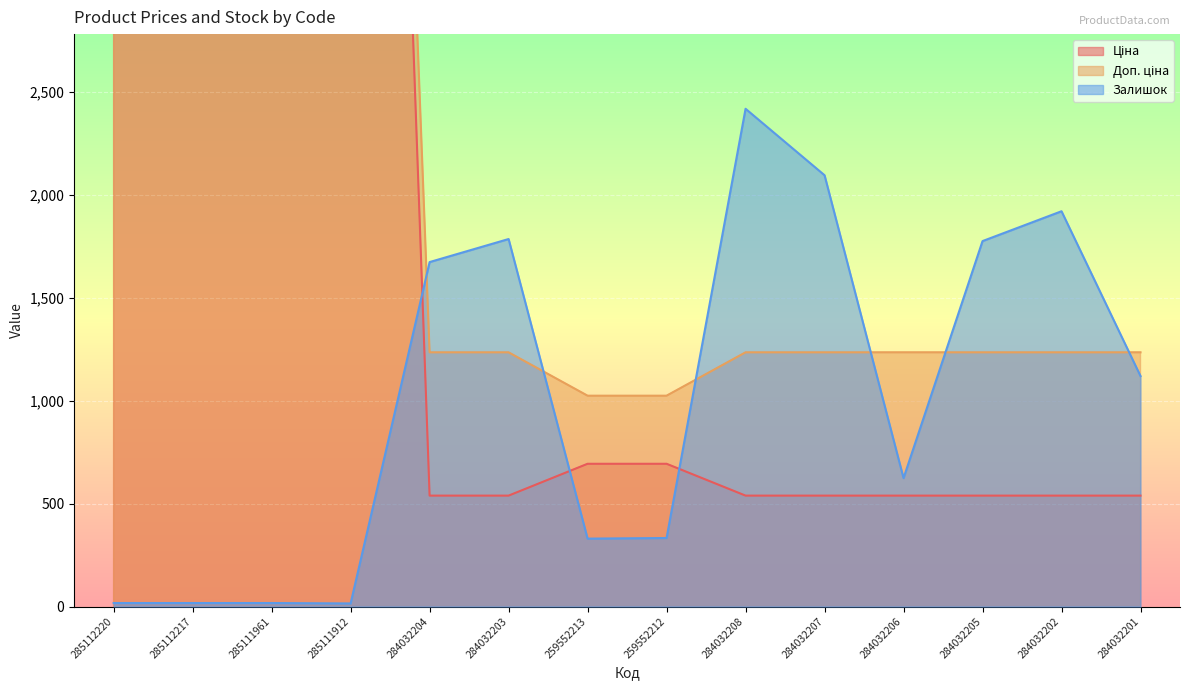

What is the value of the Доп. ціна point at the 11th from the left?

1235.4